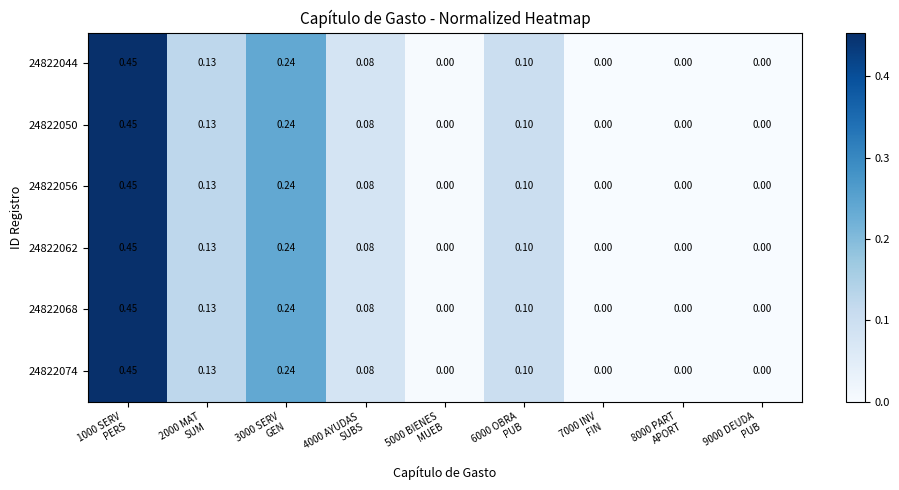

Which series has the largest range (max minus min)?

24822044